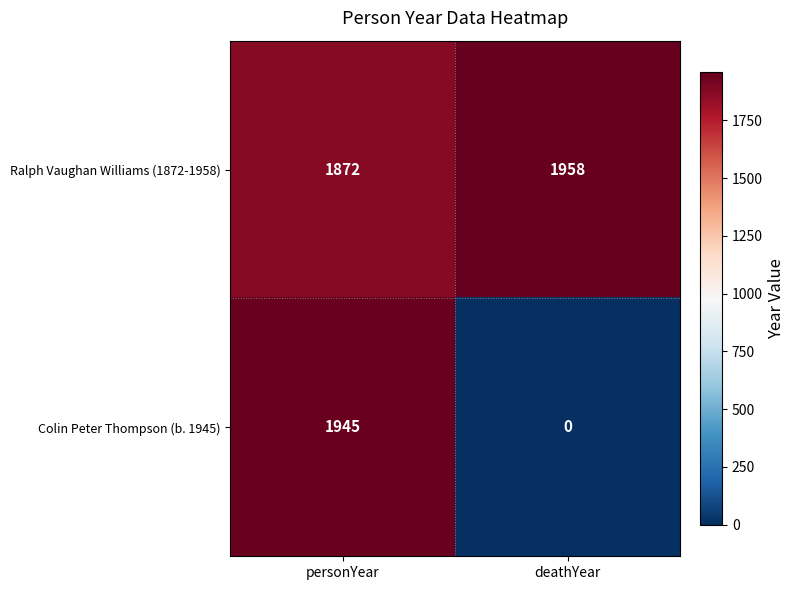

What is the total value across all series at personYear?

3817